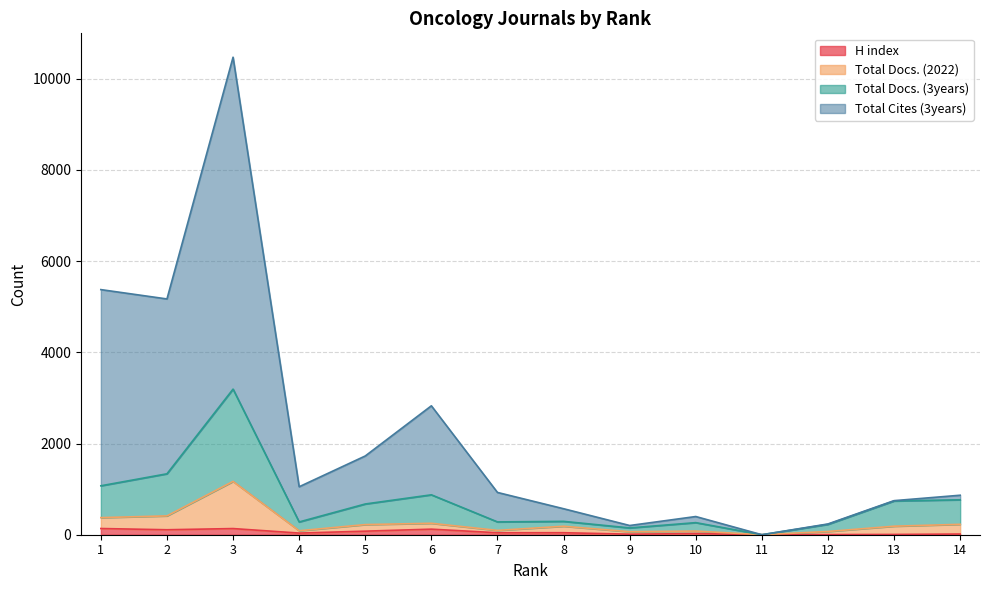

What is the value of the Total Cites (3years) point at the 10th from the left?

399